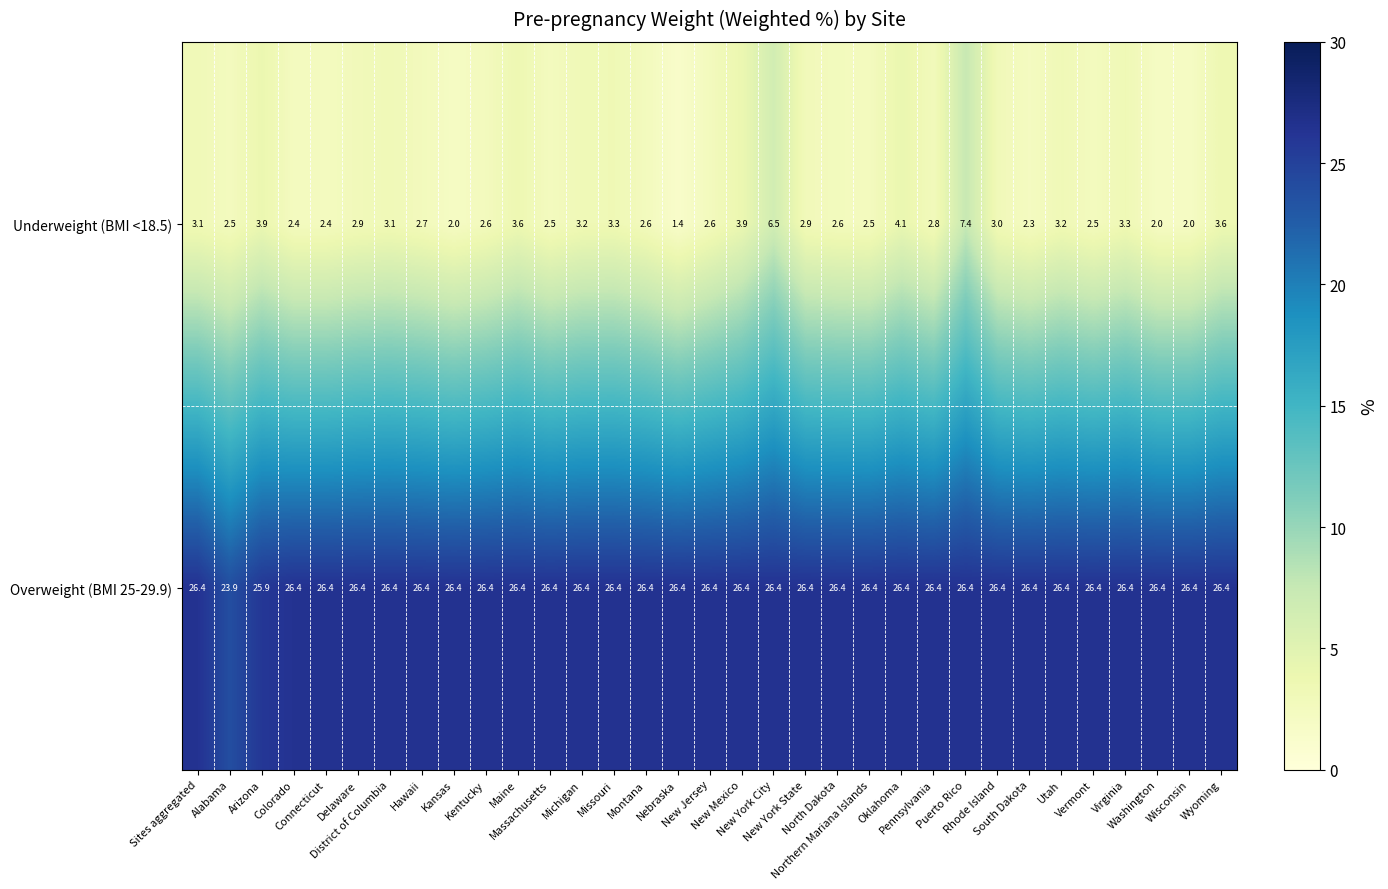

What is the average value of the Overweight (BMI 25-29.9) series?

26.3